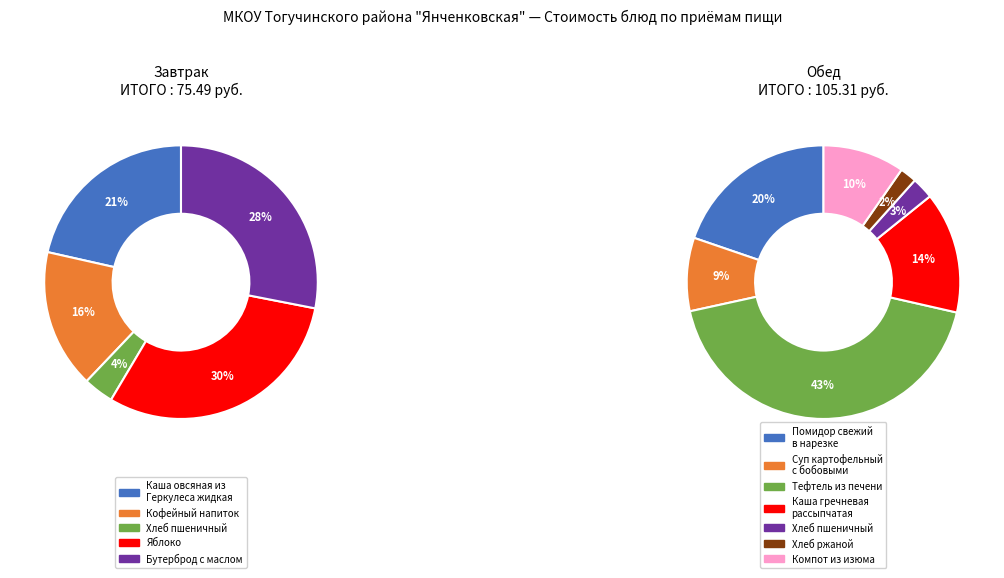

Does Помидор свежий в нарезке account for over 50% of the chart?

No